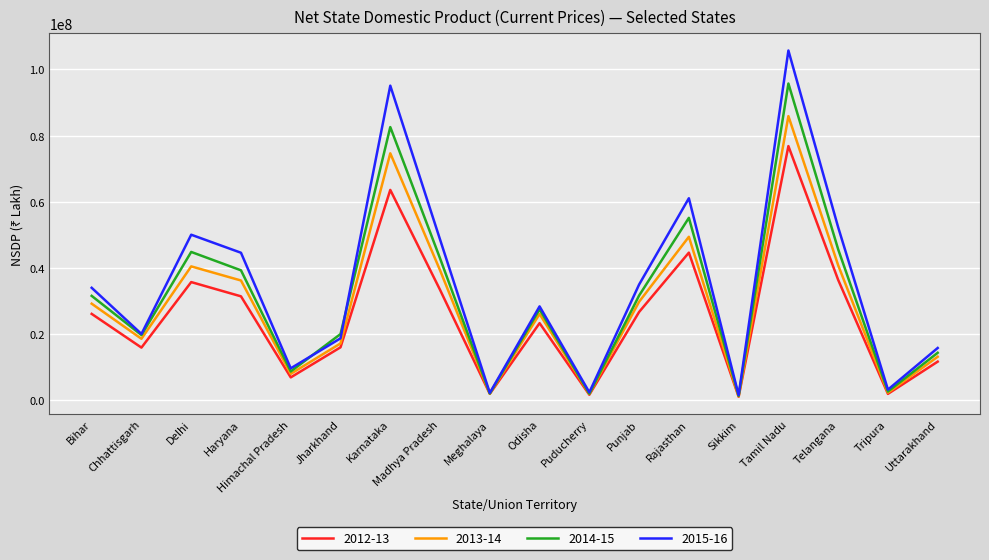

What value does the 2015-16 series have at Karnataka, to the nearest 50?

95086650